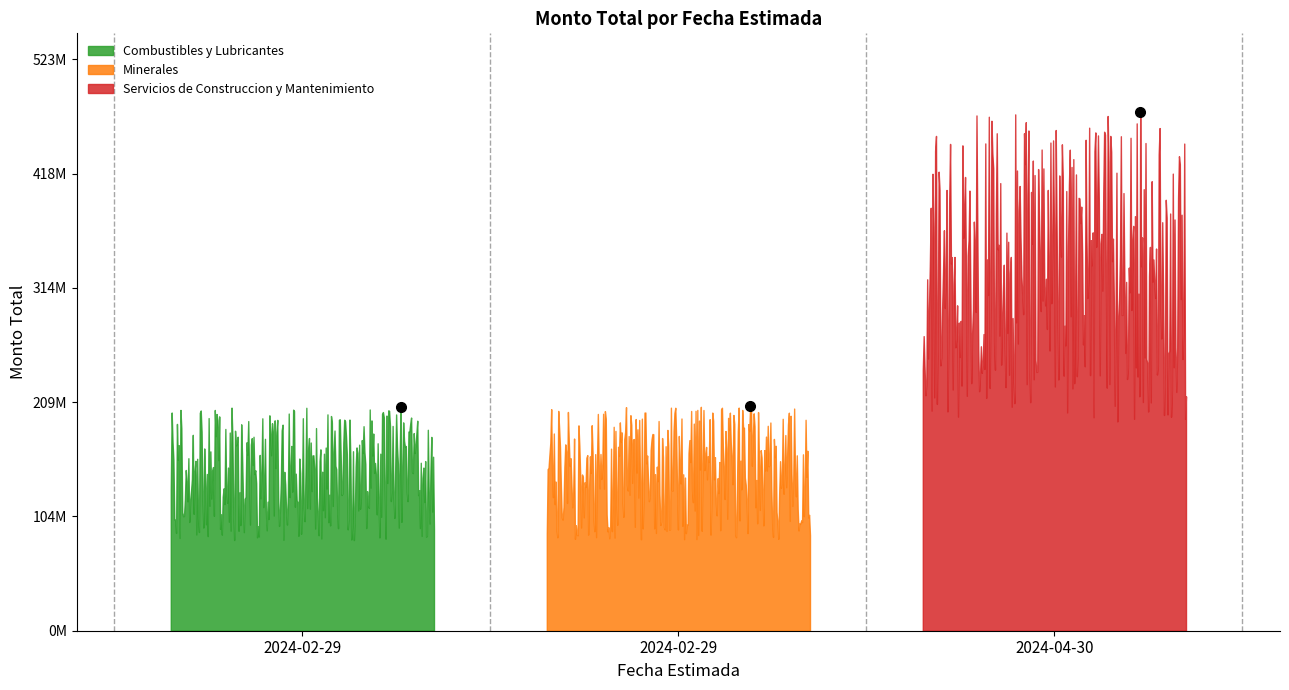

Where does the data first go above 206100000?

2024-04-30